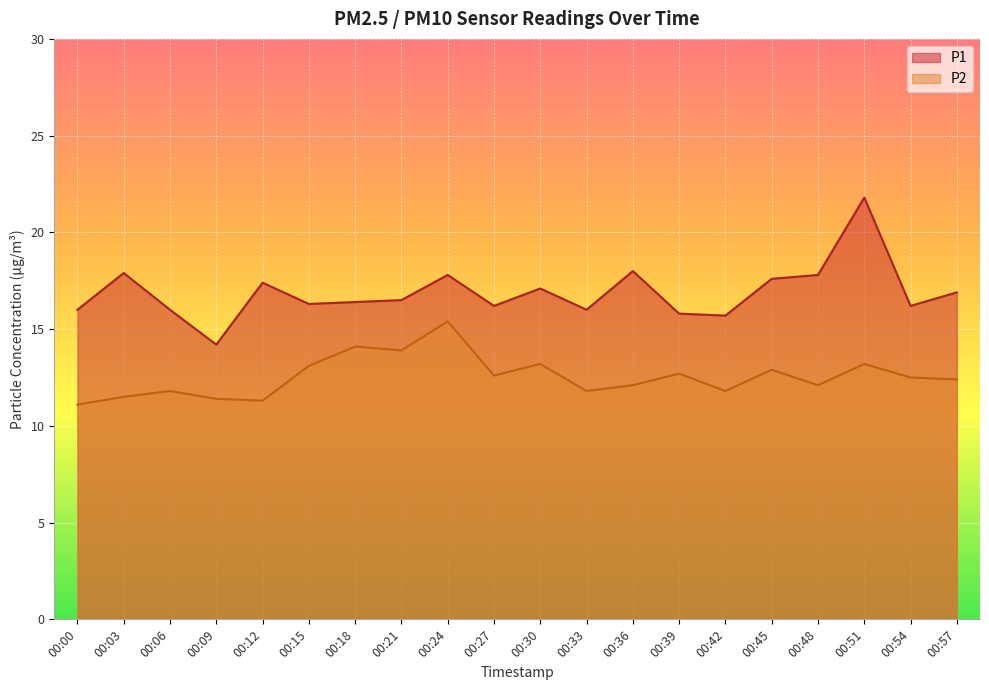

Which series has the largest total across all categories?

P1